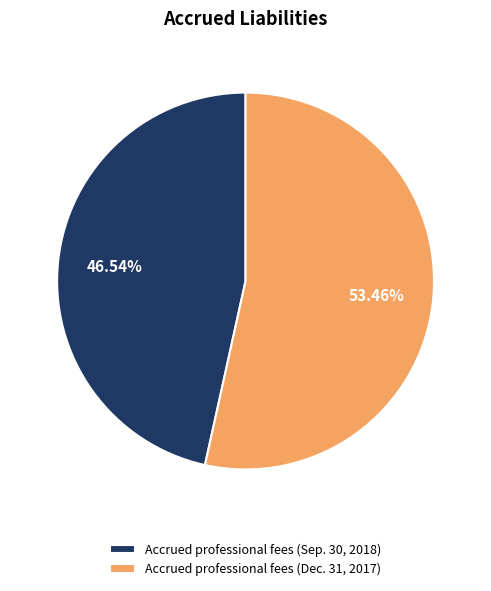

Is it true that Accrued professional fees (Sep. 30, 2018) is 53% of the pie?

False